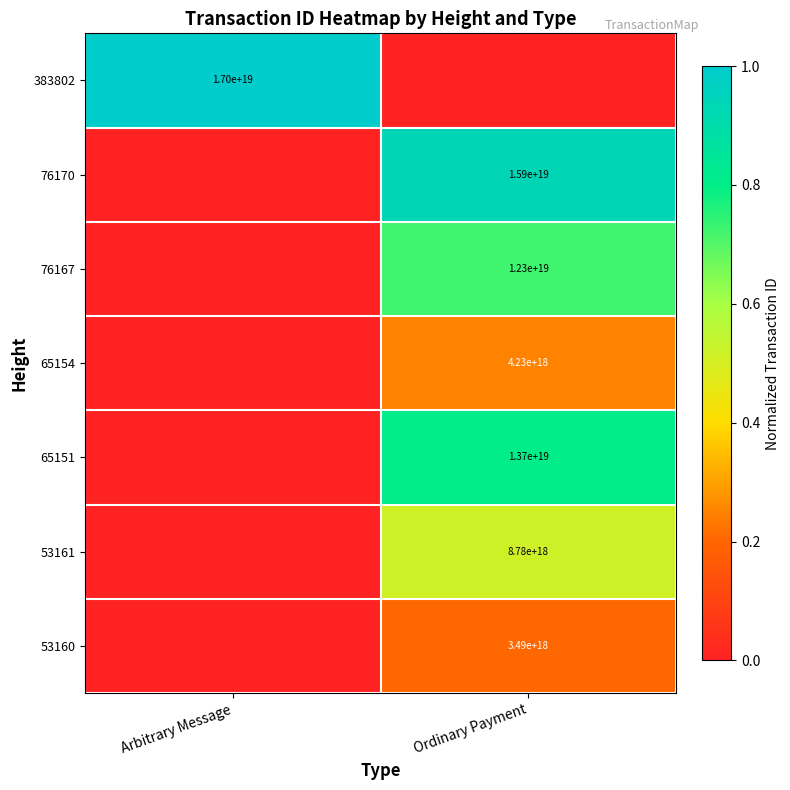

The value of 76170 at Ordinary Payment is 24496199604876173312. True or false?

False